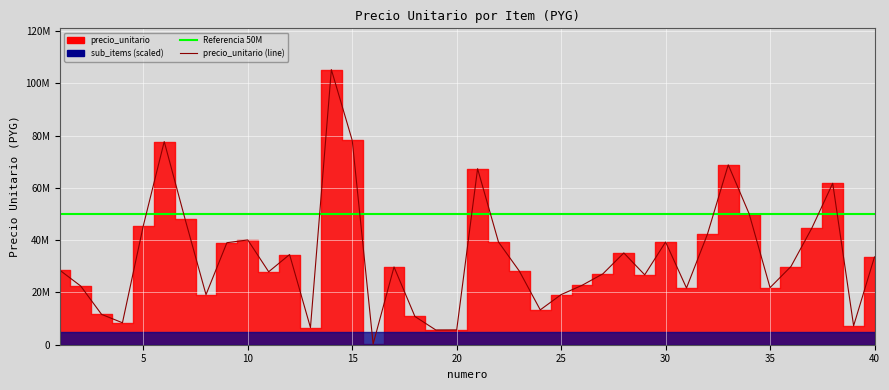

List the labels in order of value, largest first.

14, 15, 6, 33, 21, 38, 34, 7, 5, 37, 32, 10, 22, 30, 9, 28, 12, 40, 36, 17, 1, 23, 11, 27, 29, 26, 2, 35, 31, 25, 8, 24, 3, 18, 4, 39, 13, 20, 19, 16